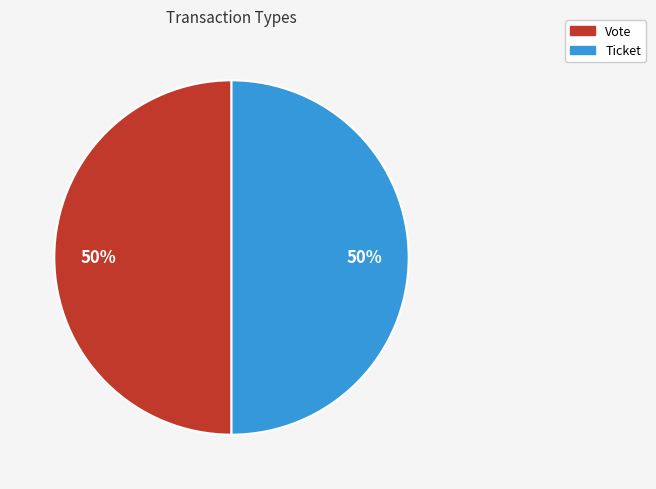

Count the number of slices in the pie.

2